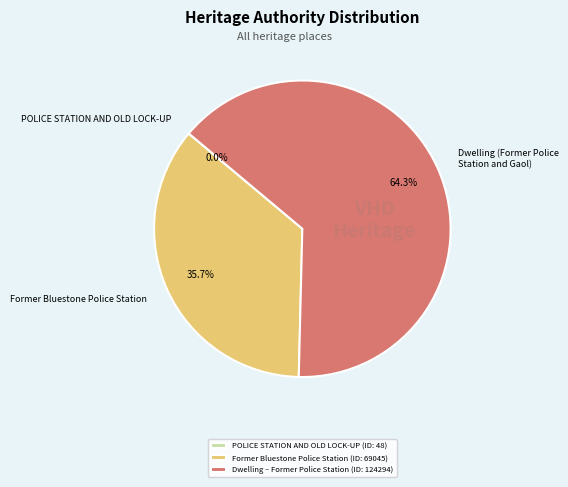

What percentage is NOT represented by Dwelling (Former Police Station and Gaol)?

35.7%